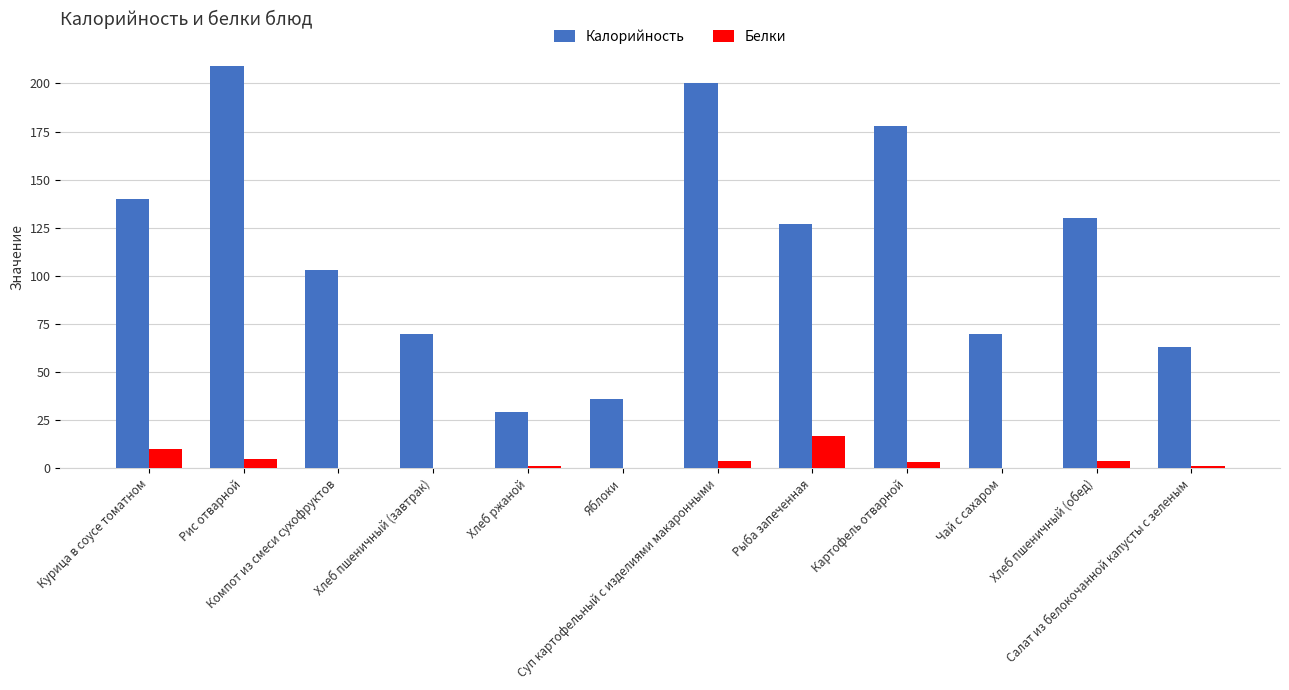

What is the difference between the Белки values at Рис отварной and Хлеб пшеничный (обед)?

1